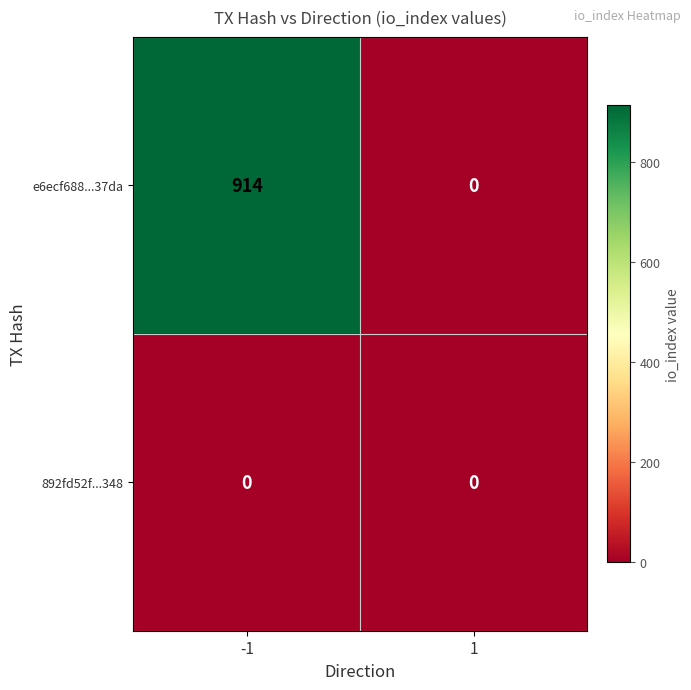

At which category is the sum across all series the highest?

-1